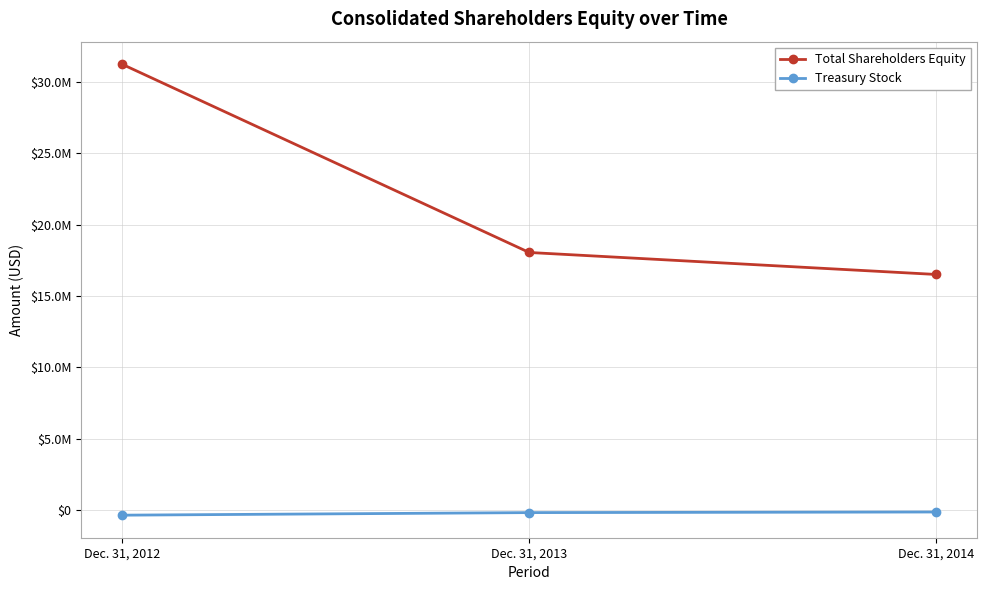

Which series has the largest range (max minus min)?

Total Shareholders Equity